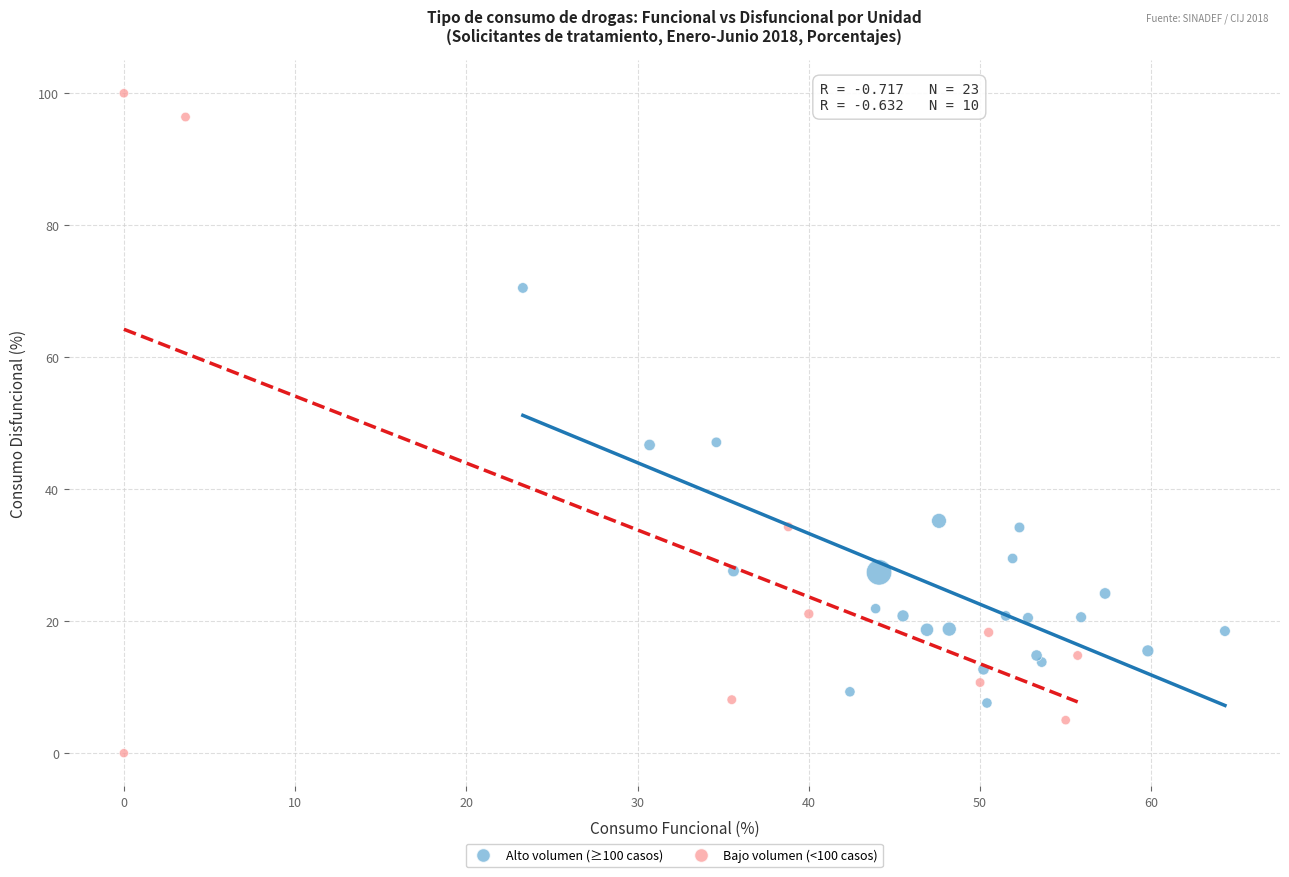

Which series contains the highest Y value?

Bajo volumen (<100 casos)